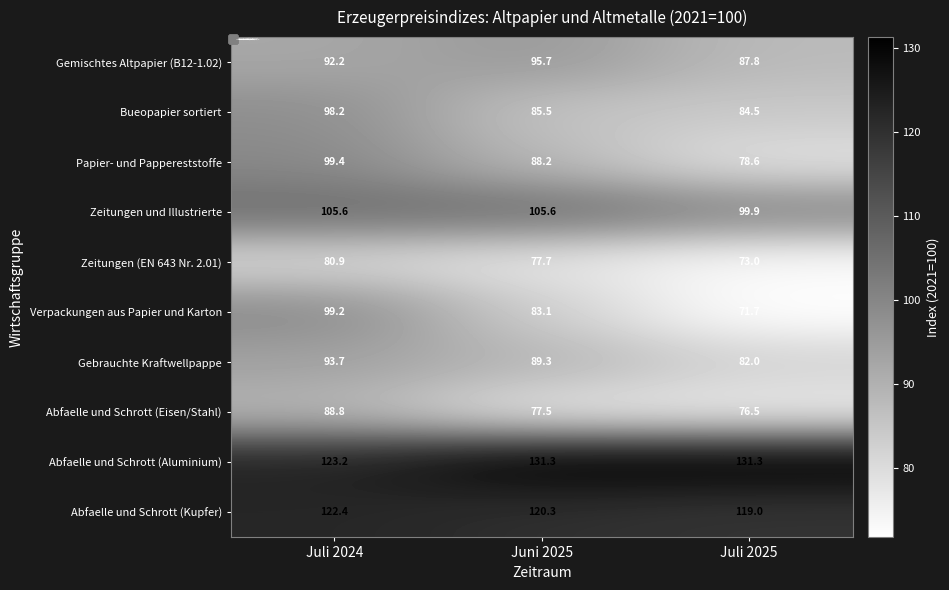

Reading right to left, transcribe all the data shown in this chart.

Gemischtes Altpapier (B12-1.02): 87.8	95.7	92.2
Bueopapier sortiert: 84.5	85.5	98.2
Papier- und Pappereststoffe: 78.6	88.2	99.4
Zeitungen und Illustrierte: 99.9	105.6	105.6
Zeitungen (EN 643 Nr. 2.01): 73.0	77.7	80.9
Verpackungen aus Papier und Karton: 71.7	83.1	99.2
Gebrauchte Kraftwellpappe: 82.0	89.3	93.7
Abfaelle und Schrott (Eisen/Stahl): 76.5	77.5	88.8
Abfaelle und Schrott (Aluminium): 131.3	131.3	123.2
Abfaelle und Schrott (Kupfer): 119.0	120.3	122.4